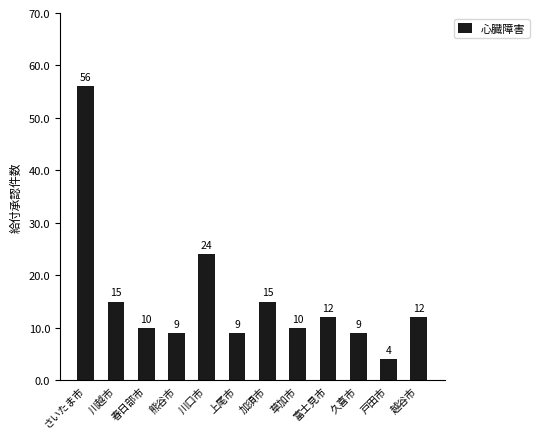

Reading right to left, transcribe all the data shown in this chart.

越谷市=12	戸田市=4	久喜市=9	富士見市=12	草加市=10	加須市=15	上尾市=9	川口市=24	熊谷市=9	春日部市=10	川越市=15	さいたま市=56